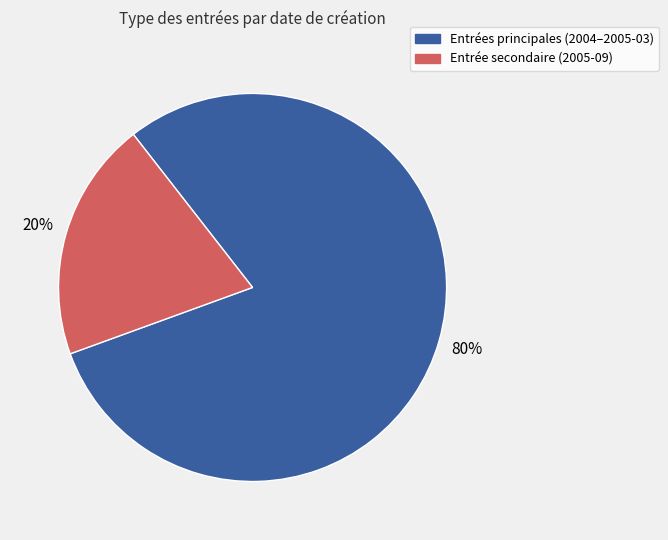

How many segments does this pie chart have?

2